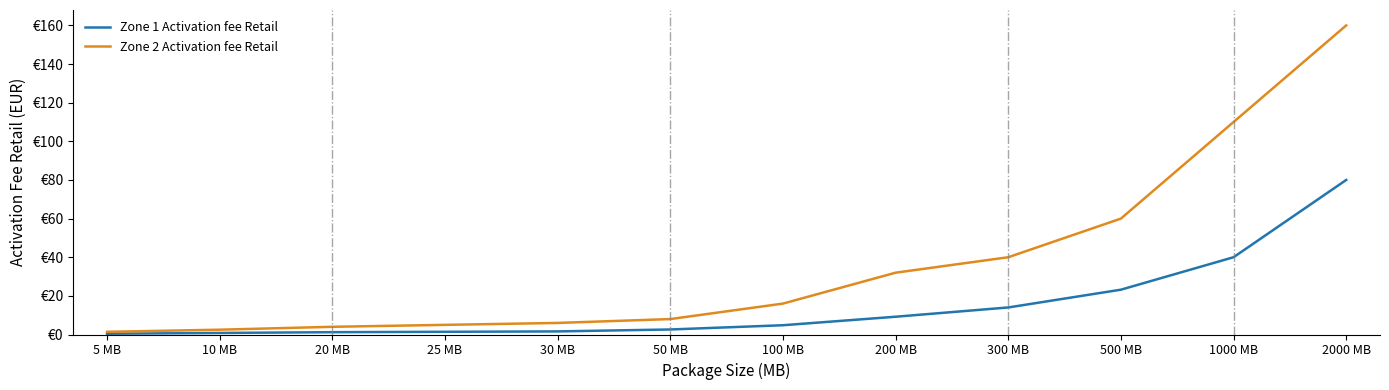

Reading left to right, list all the values displayed in this chart.

Zone 1 Activation fee Retail: 5 MB=0.4	10 MB=0.8	20 MB=1.2	25 MB=1.4	30 MB=1.6	50 MB=2.6	100 MB=4.8	200 MB=9.2	300 MB=14.0	500 MB=23.2	1000 MB=40.0	2000 MB=80.0
Zone 2 Activation fee Retail: 5 MB=1.4	10 MB=2.5	20 MB=4.0	25 MB=5.0	30 MB=6.0	50 MB=8.0	100 MB=16.0	200 MB=32.0	300 MB=40.0	500 MB=60.0	1000 MB=110.0	2000 MB=160.0